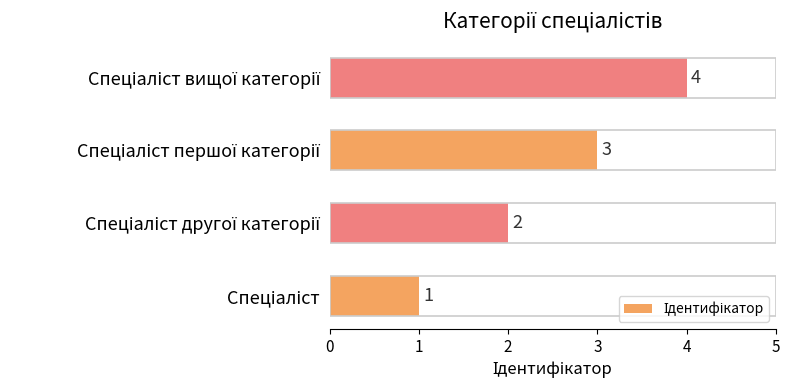

What is the difference between the maximum and minimum values?

3